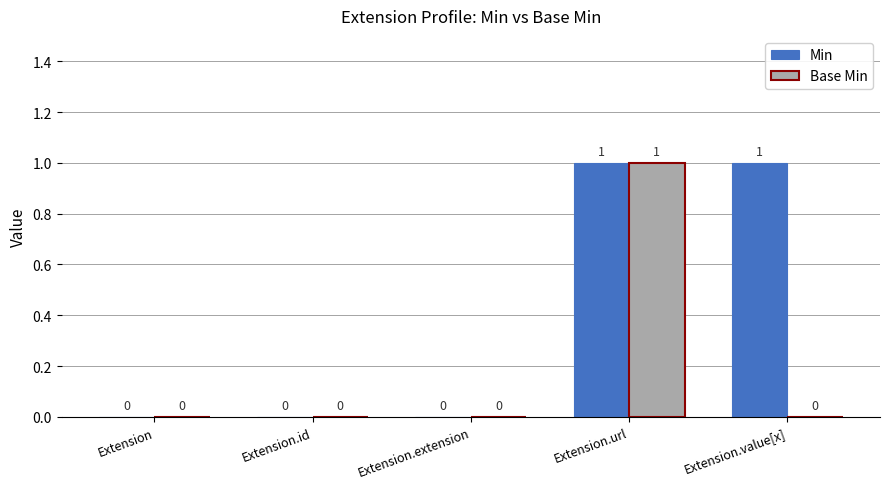

Is the value of Base Min at Extension.id greater than the value of Min at Extension.url?

No